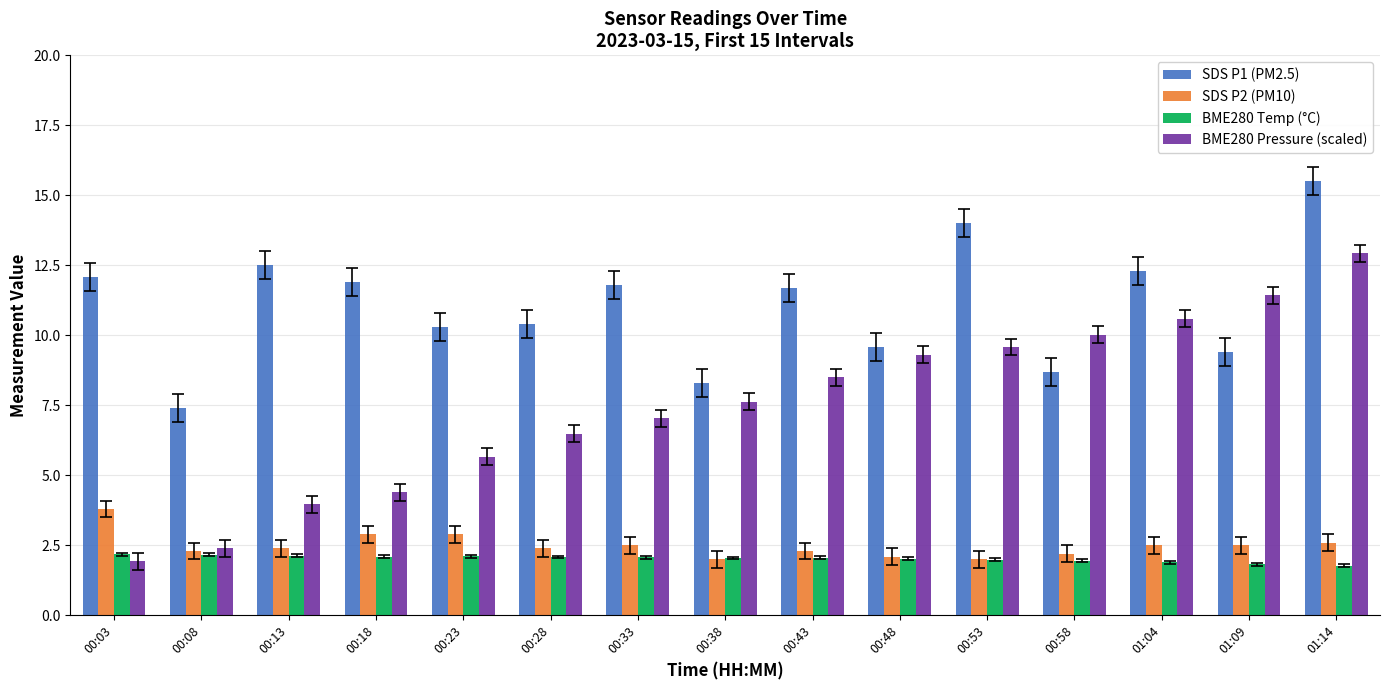

Which series changed the most between 00:08 and 00:38?

BME280 Pressure (scaled)